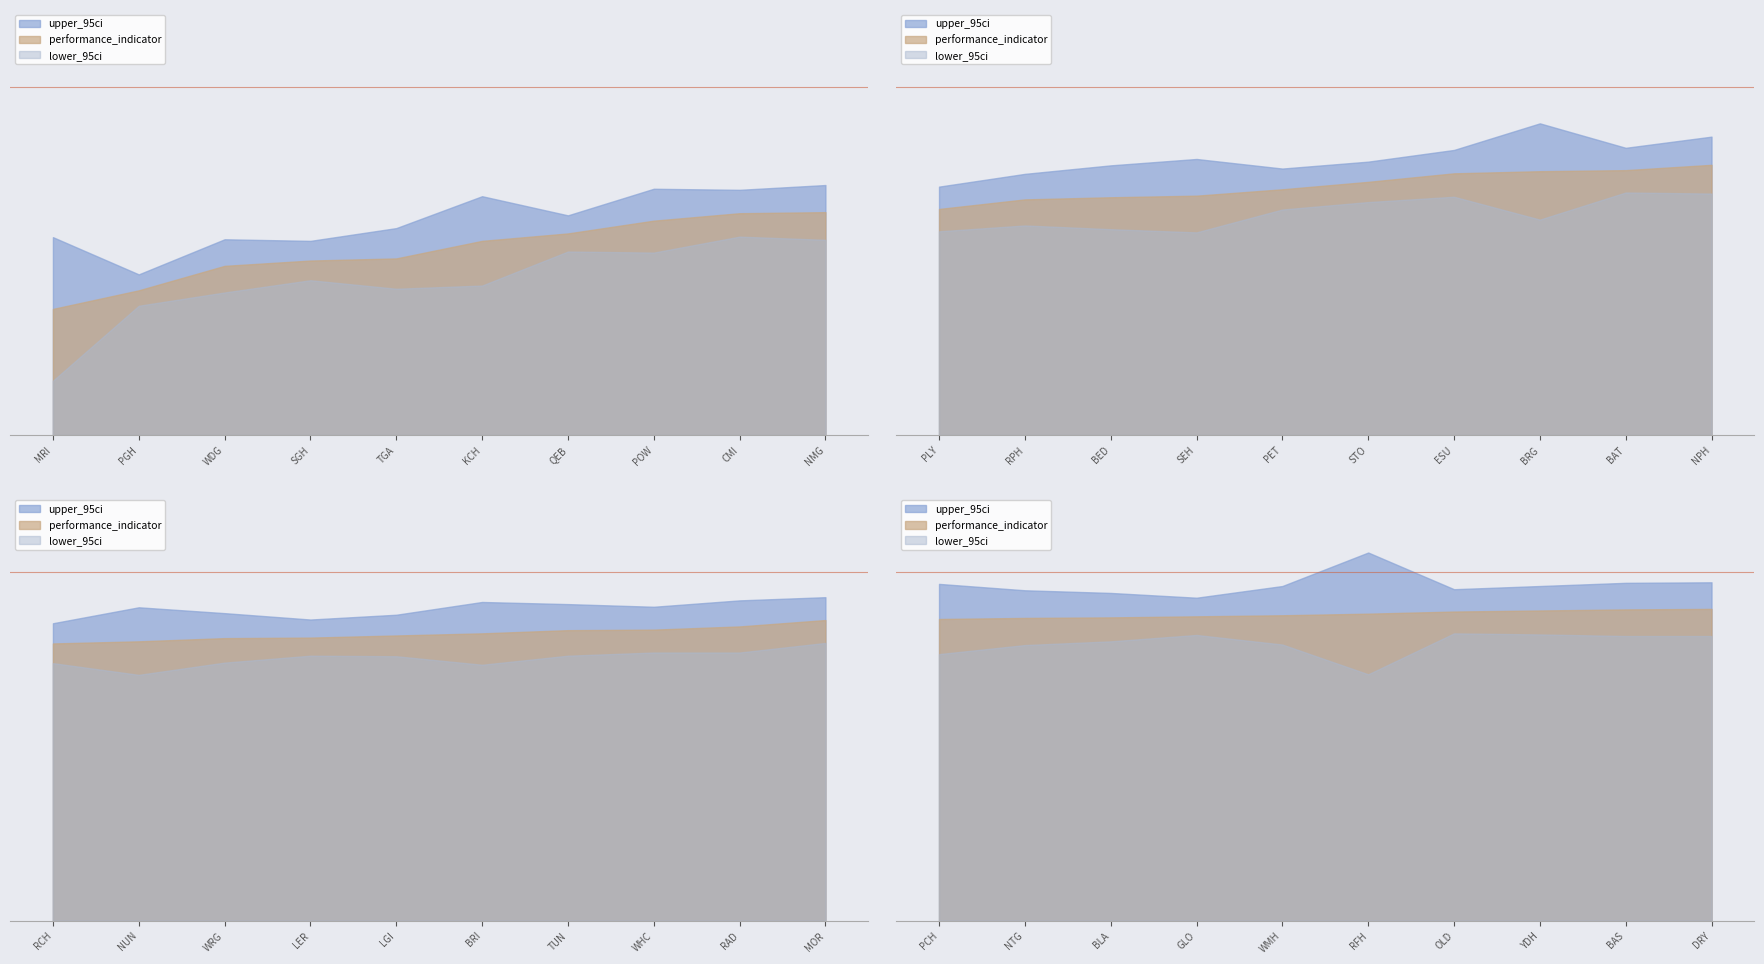

What is the label of the 12th point from the right?

RAD